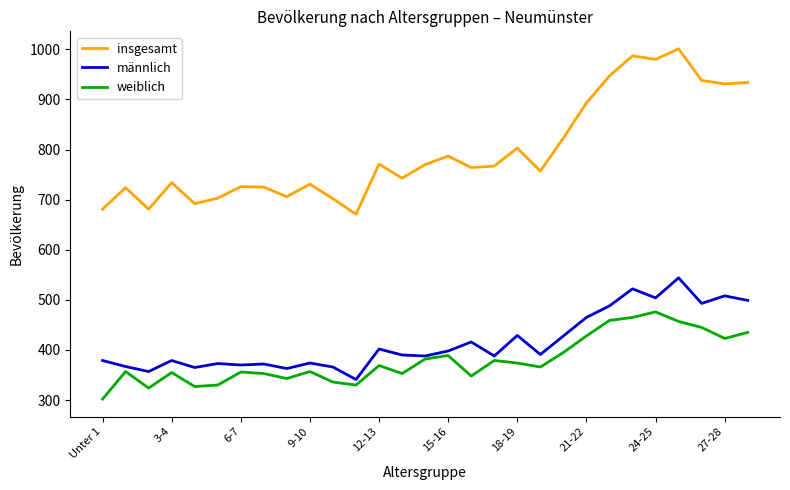

Which series has the widest spread of values?

insgesamt